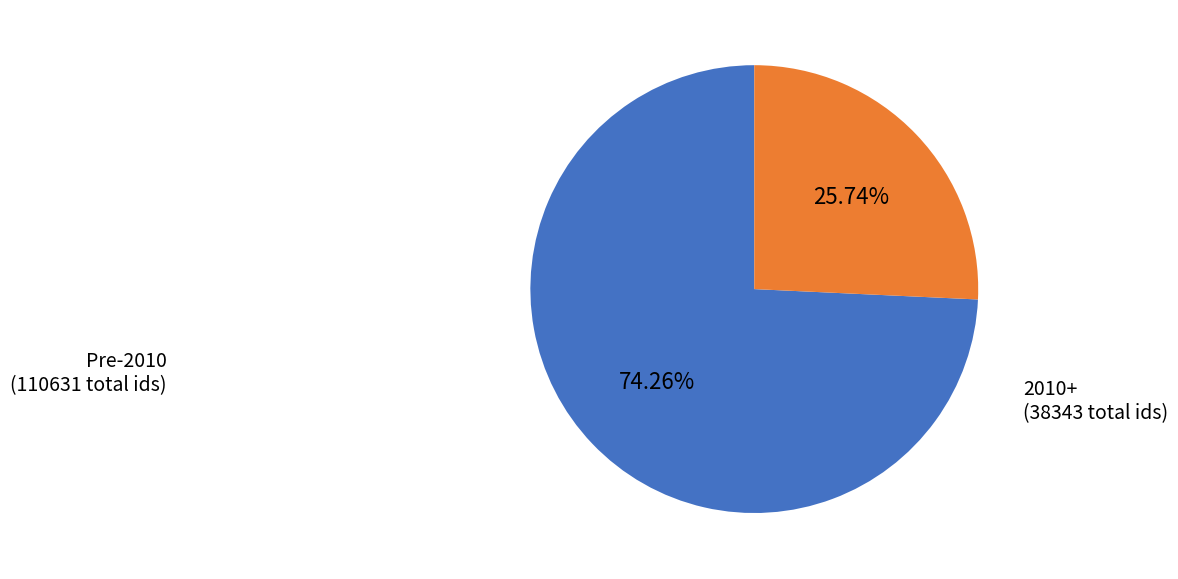

Which category has the smallest portion of the pie?

2010+ (38343 total ids)